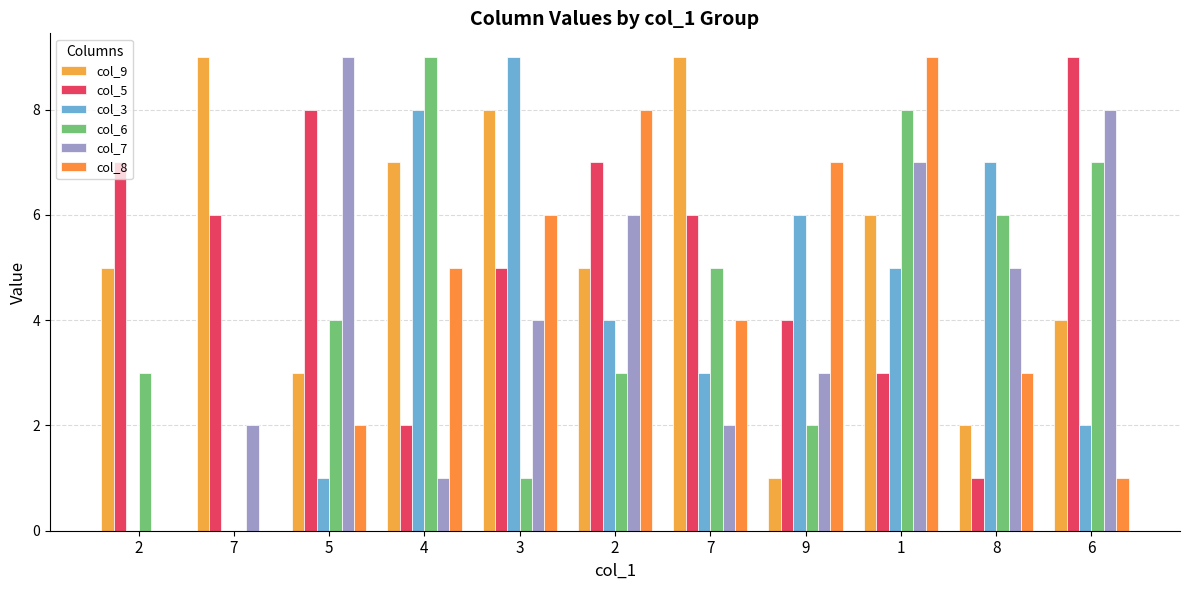

Is it true that col_6 equals 3 at 2?

True